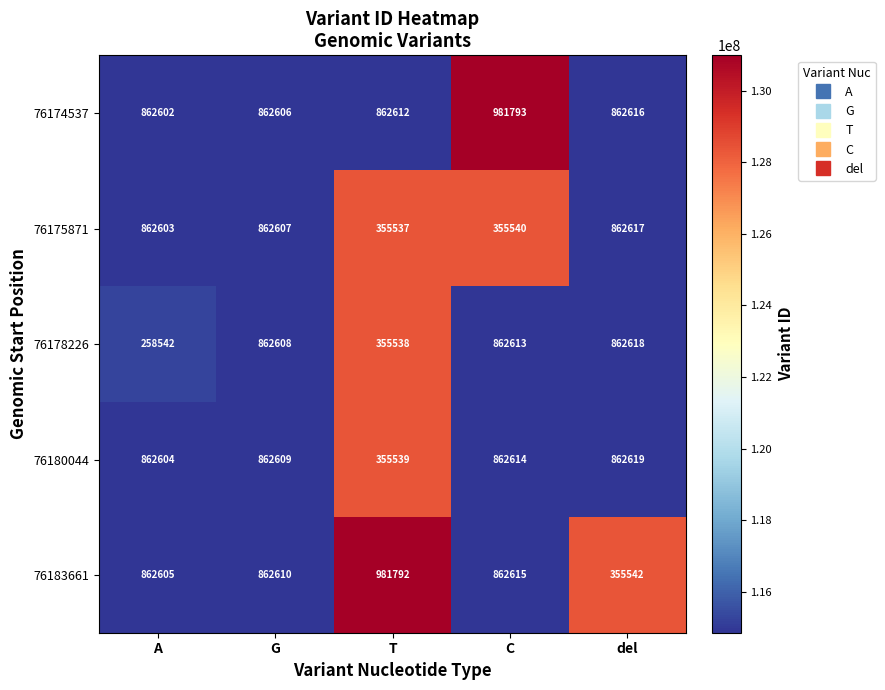

How many data points in 76183661 are less than 862610?

2